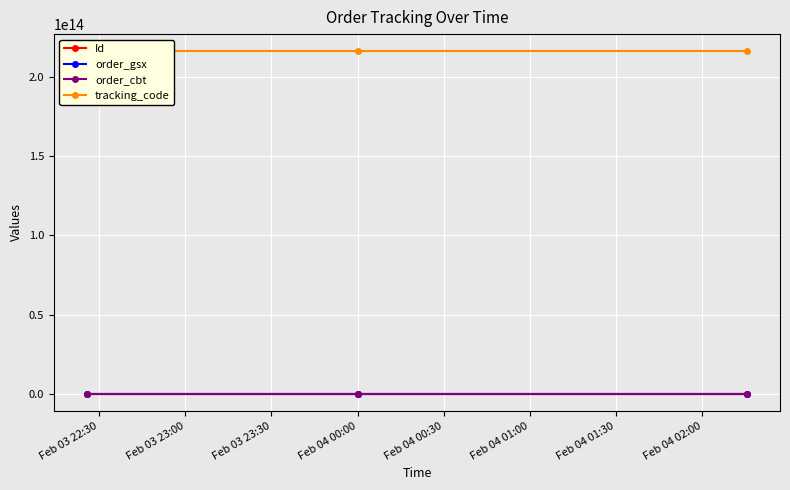

Which label corresponds to the smallest value in the chart?

Feb 03 22:30